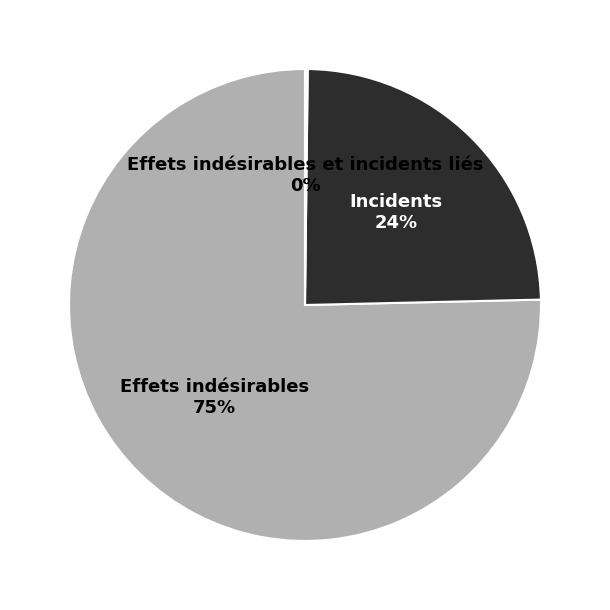

Do Incidents and Effets indésirables together represent more than half of the pie?

Yes